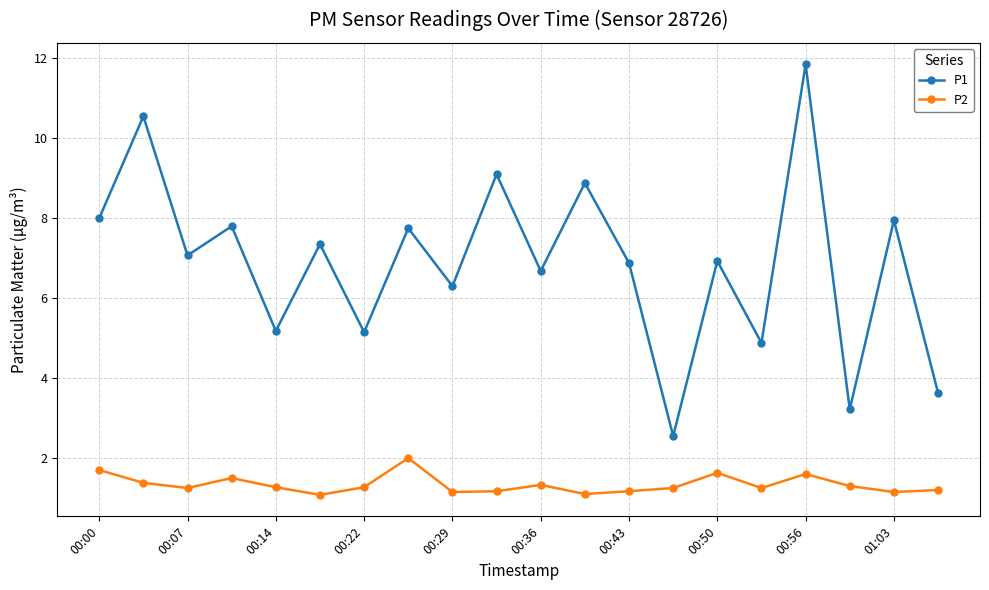

How many categories are shown in the chart?

20